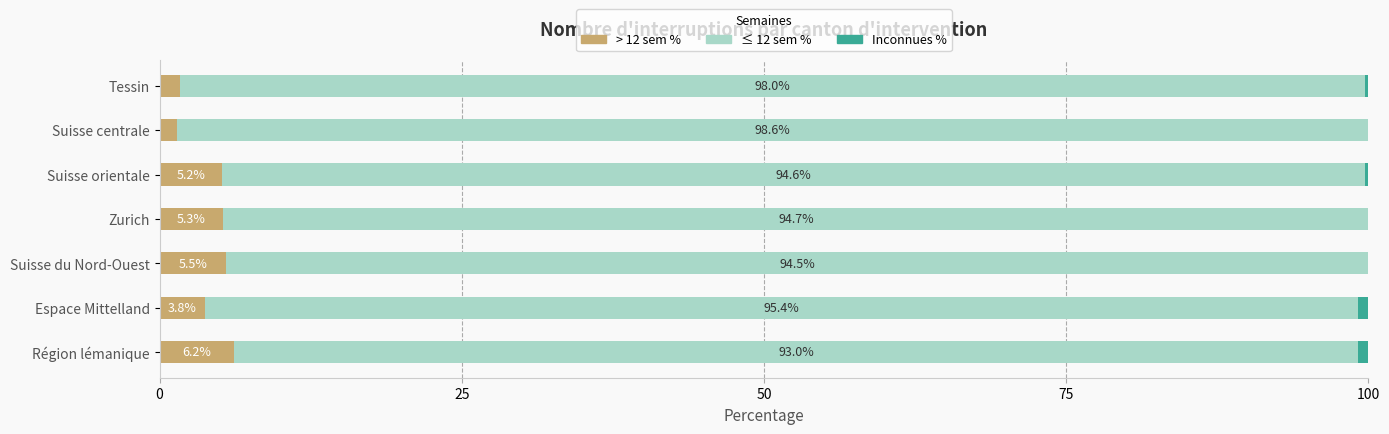

The value of > 12 sem % at Espace Mittelland is 3.8. True or false?

True